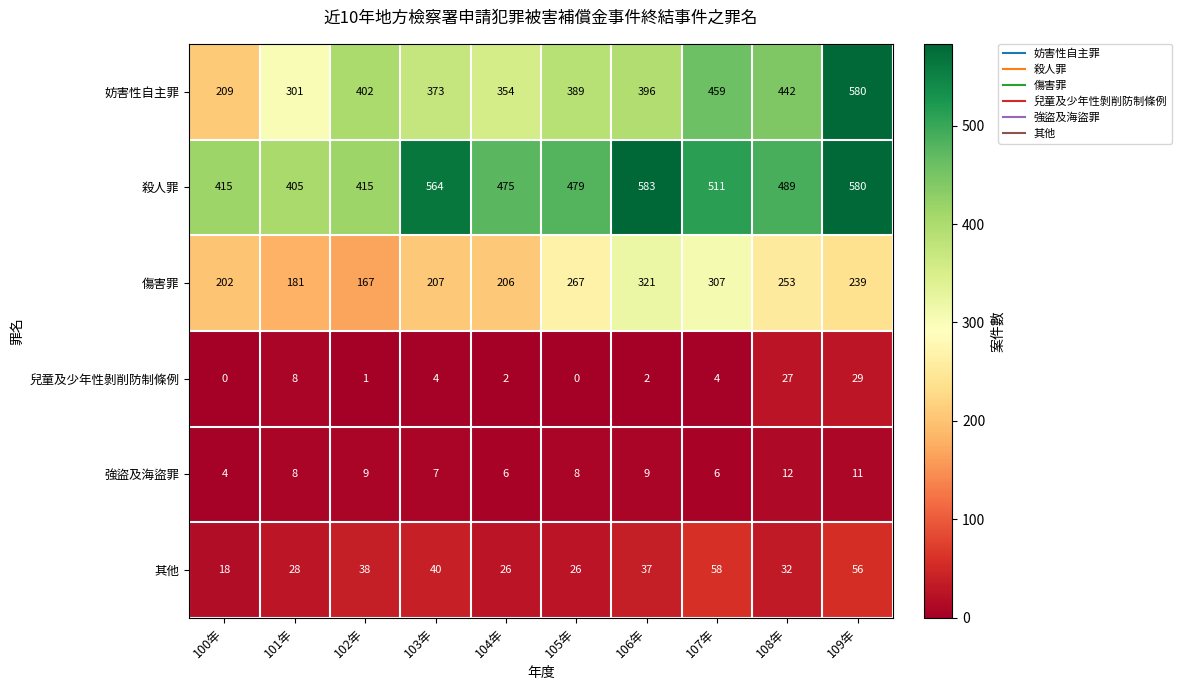

Where does the 傷害罪 series first go above 239?

105年